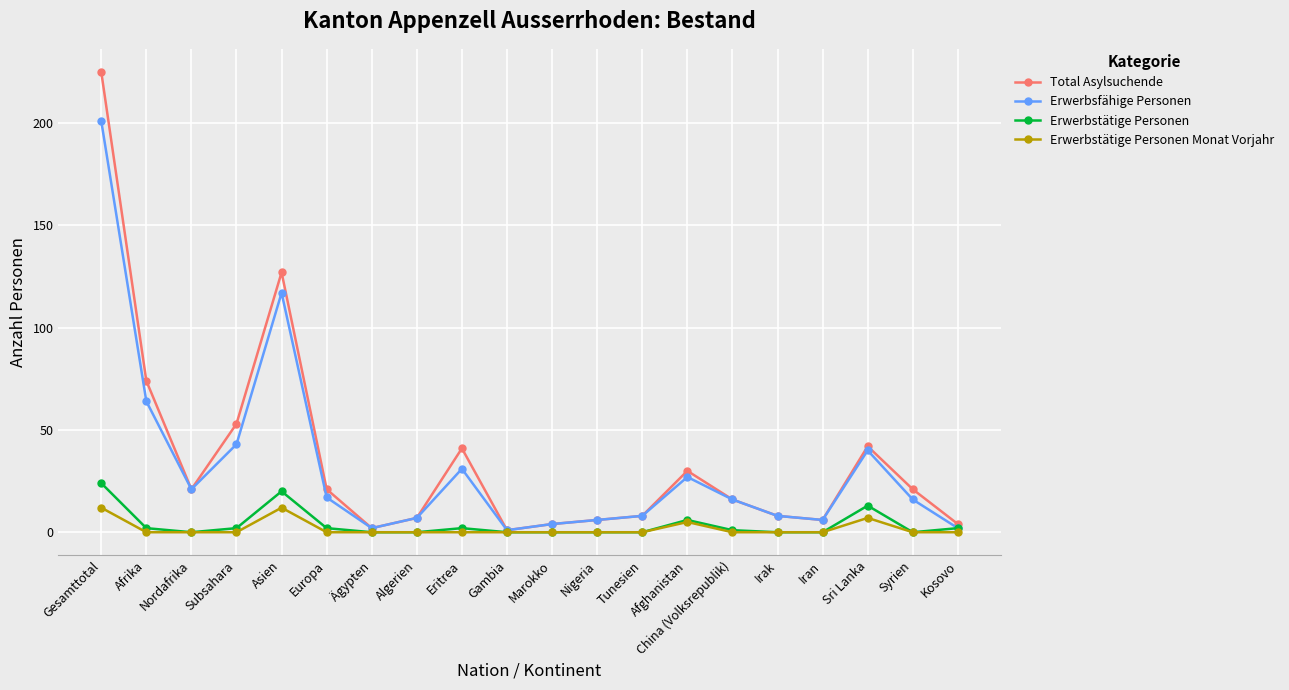

What is the value of the Erwerbsfähige Personen point at the 12th from the left?

6